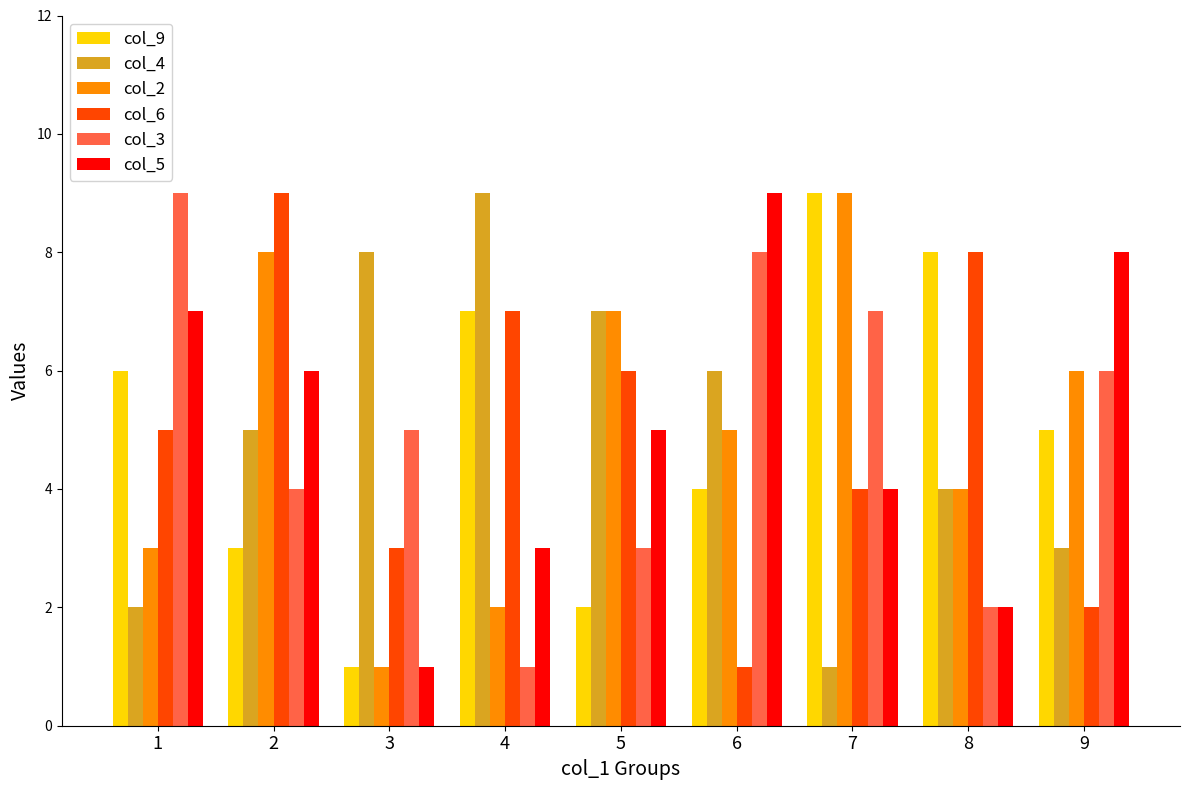

What is the difference between the highest and lowest values at 2?

6